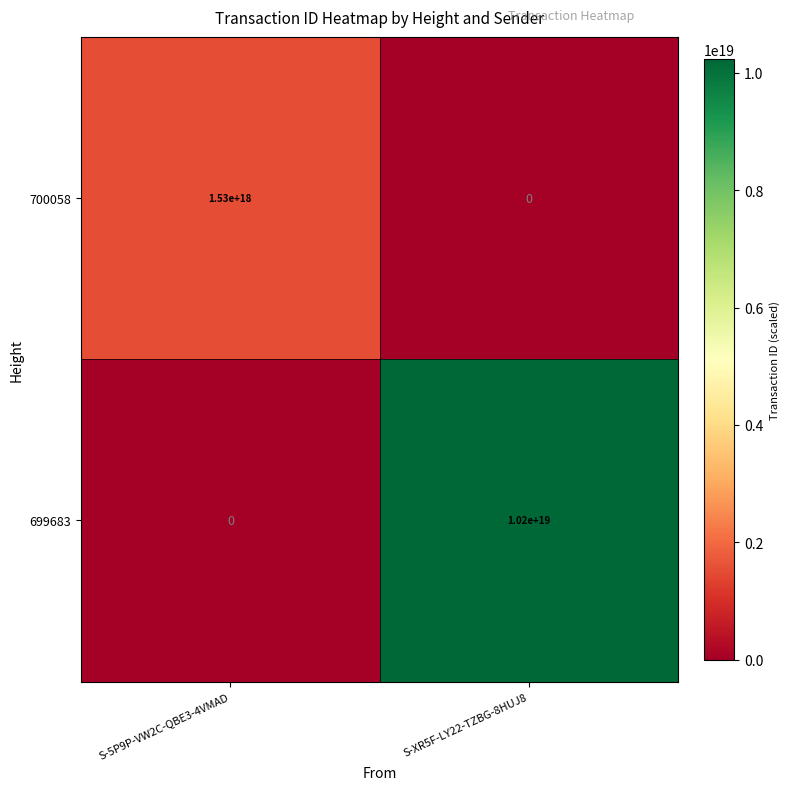

Which series changed the most between S-5P9P-VW2C-QBE3-4VMAD and S-XR5F-LY22-TZBG-8HUJ8?

699683